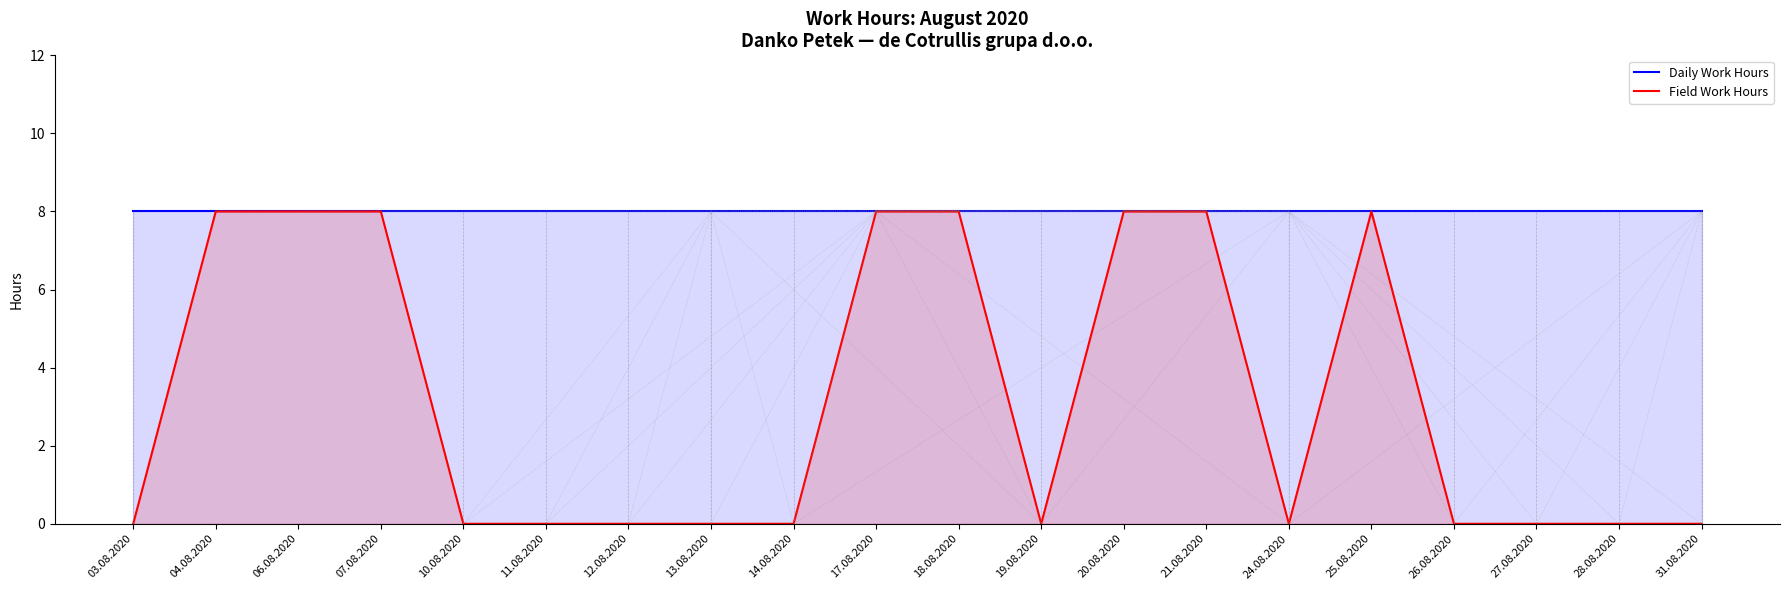

Reading left to right, what are all the values shown in this chart?

Daily Work Hours: 8	8	8	8	8	8	8	8	8	8	8	8	8	8	8	8	8	8	8	8
Field Work Hours: 0	8	8	8	0	0	0	0	0	8	8	0	8	8	0	8	0	0	0	0